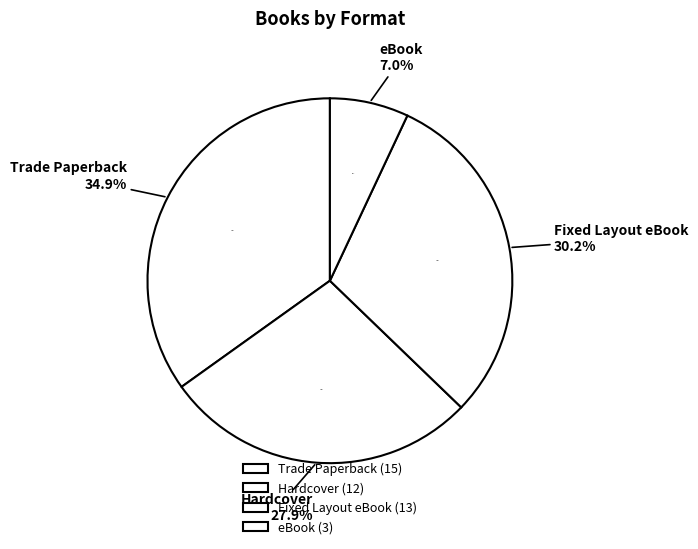

Is Fixed Layout eBook the majority of the pie?

No